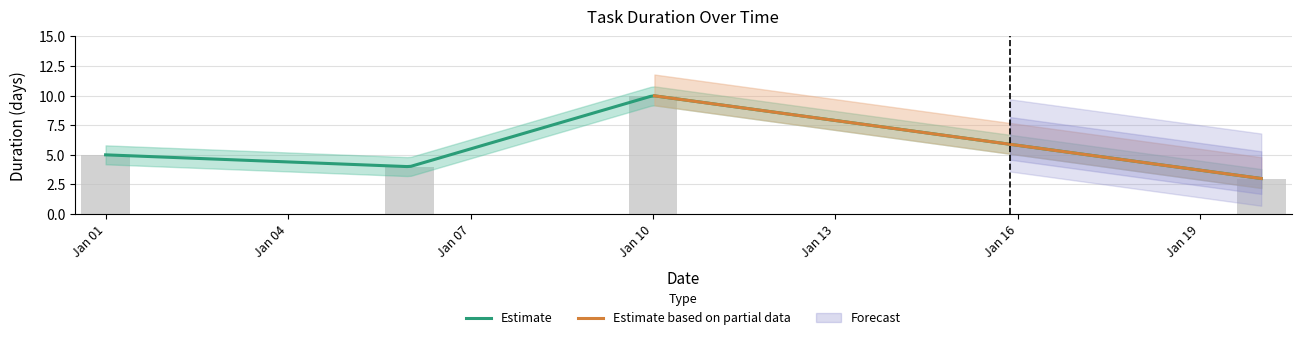

Which label corresponds to the largest value in the chart?

Jan 10